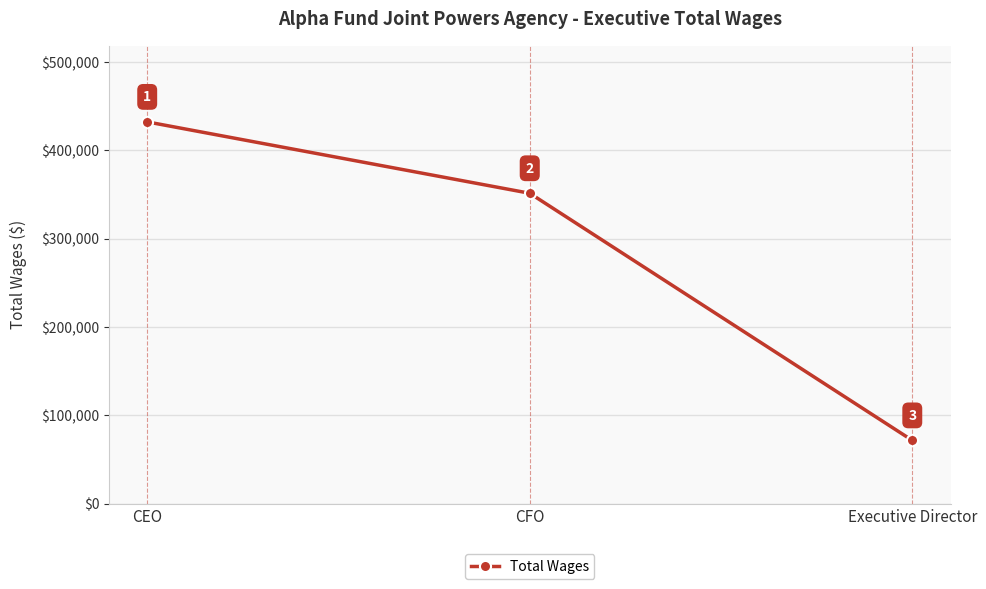

Which category has the highest value across all series?

CEO